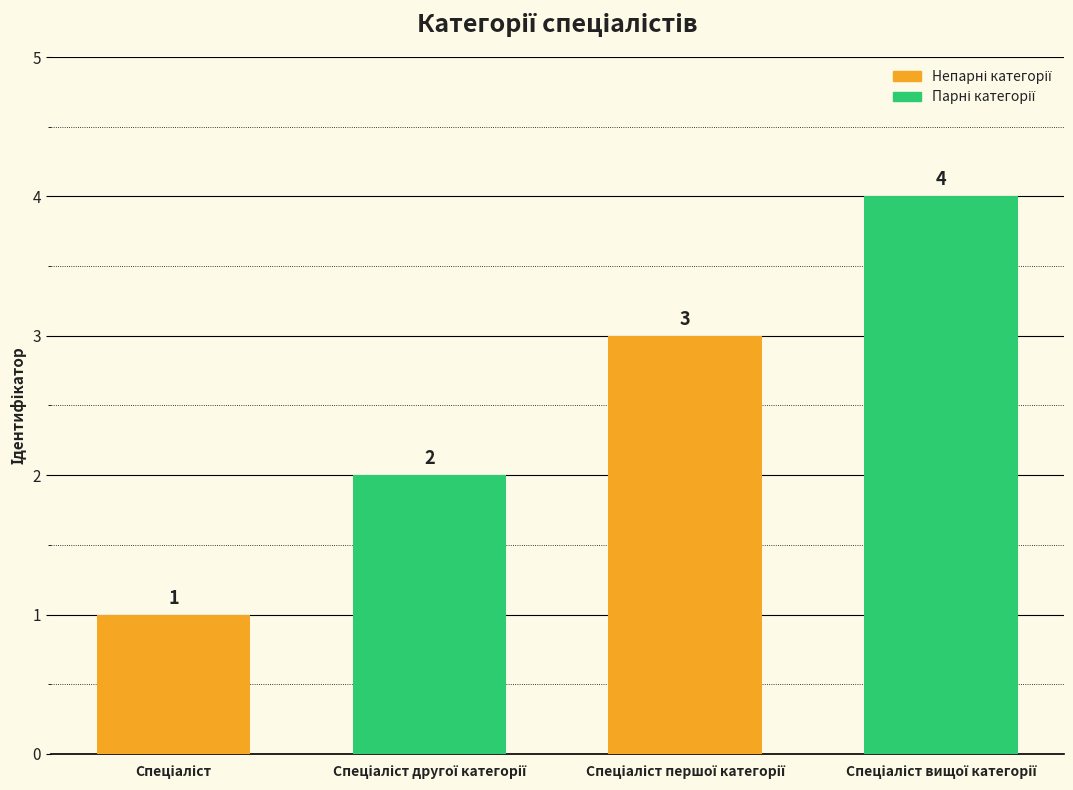

What is the sum of the values at Спеціаліст and Спеціаліст другої категорії?

3